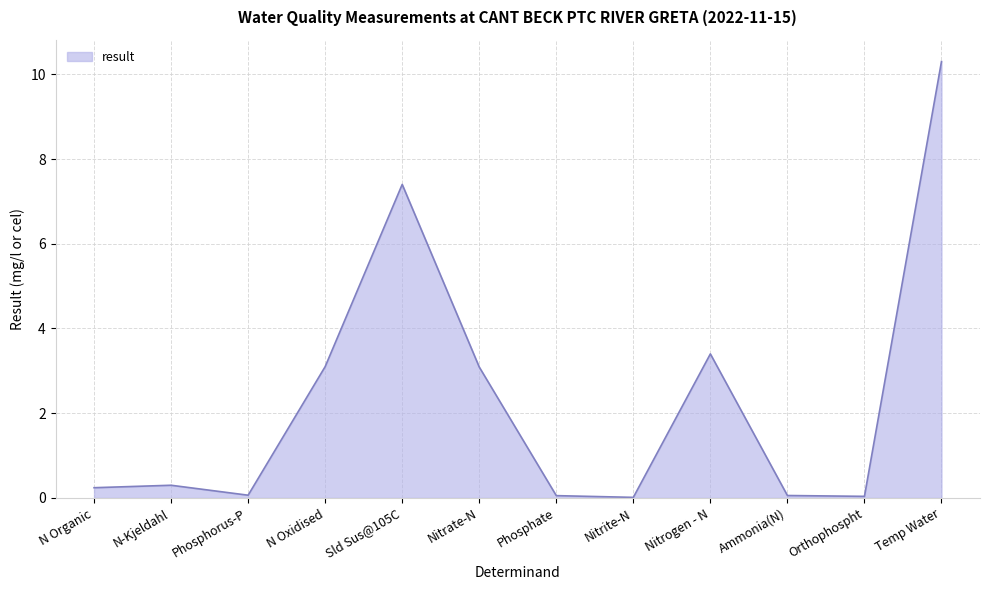

What is the difference between the second highest and minimum values?

7.4